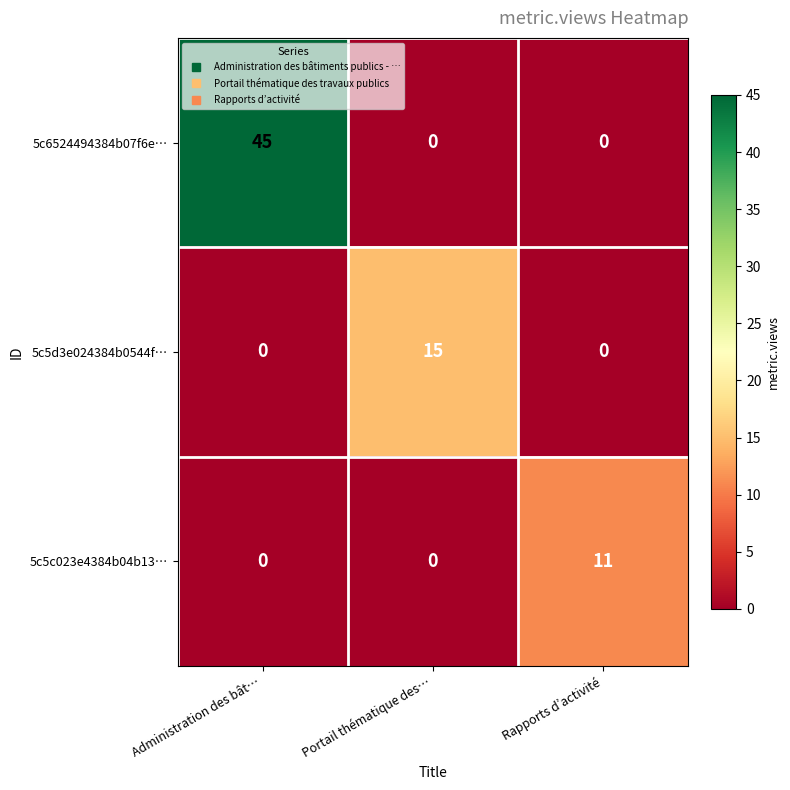

At which category is the sum across all series the highest?

Administration des bât…